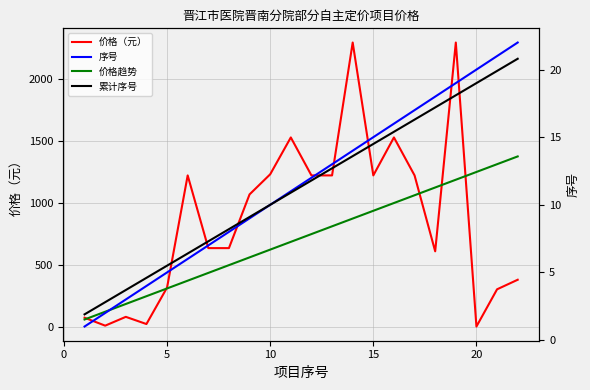

What is the difference between the second highest and second lowest values in the 价格趋势 series?

1189.2